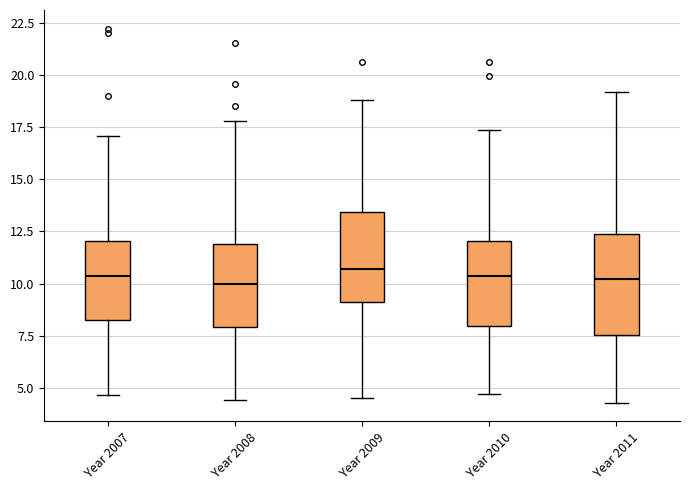

Where does the median line of the box for Year 2011 sit on the y-axis? The values are not printed on the chart, so give them approximately, as read against the axis.

10.0